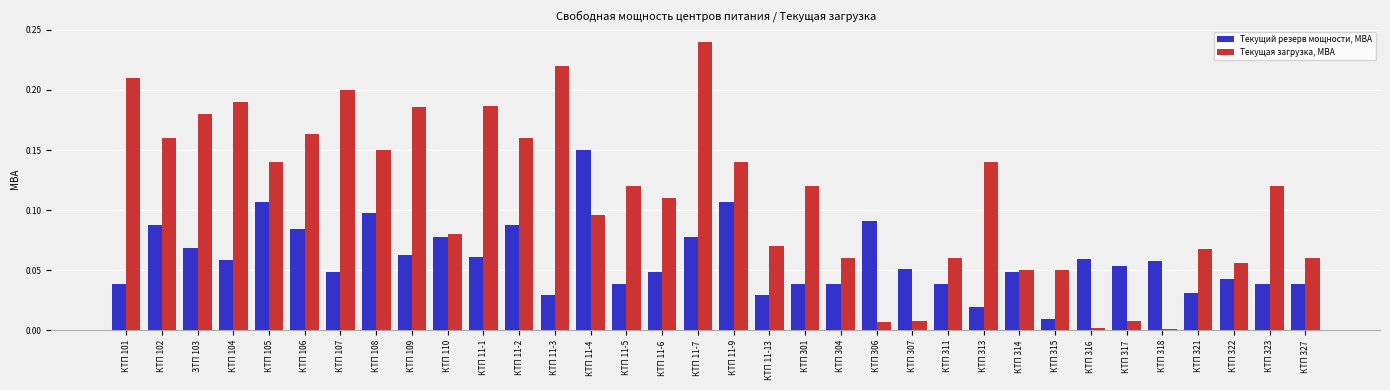

List the series in order of their peak value, lowest first.

Текущий резерв мощности, МВА, Текущая загрузка, МВА